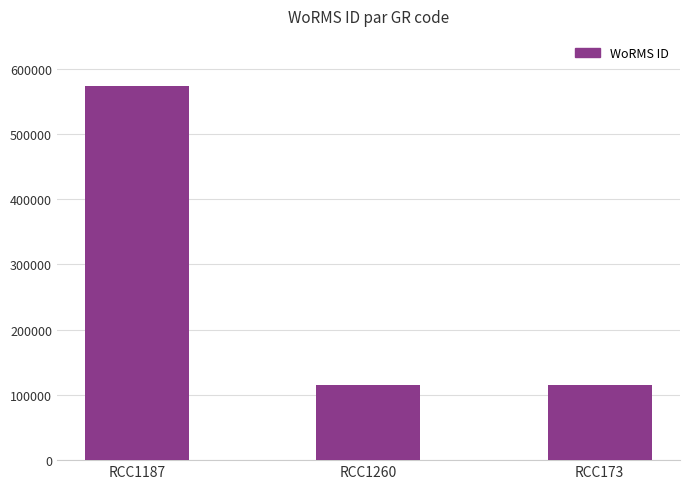

The value at RCC1260 is 115104. True or false?

True